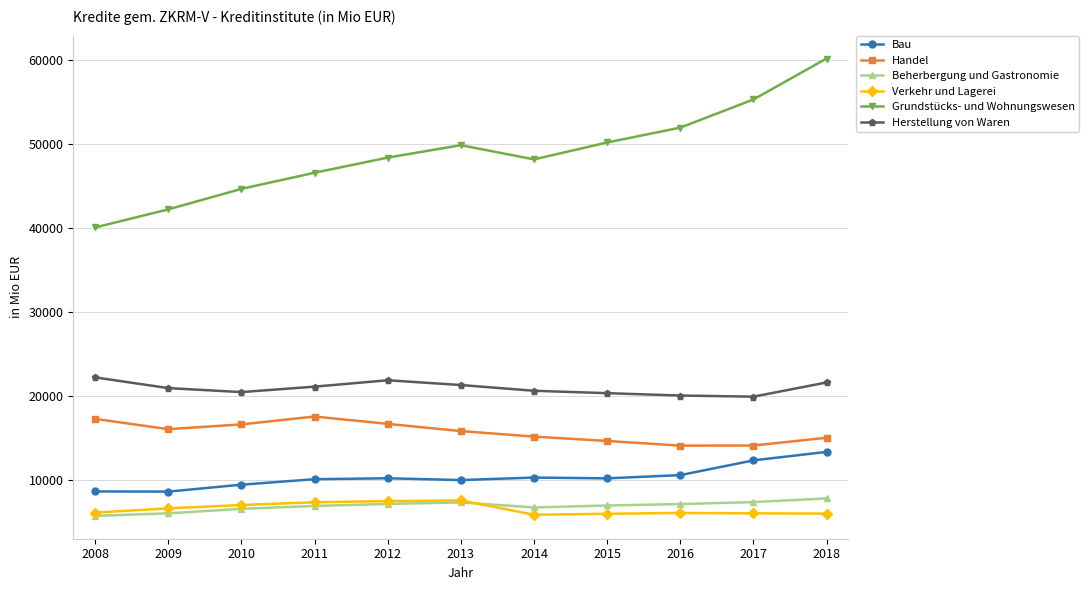

What is the sum of all Handel values?

172646